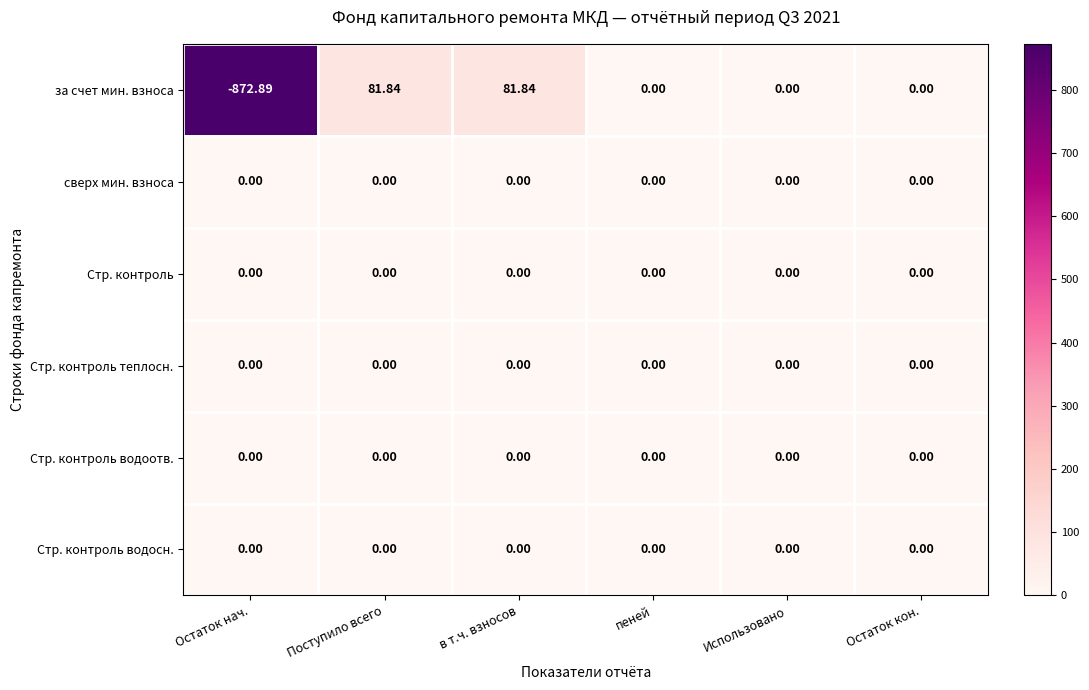

Which series has the largest range (max minus min)?

за счет мин. взноса